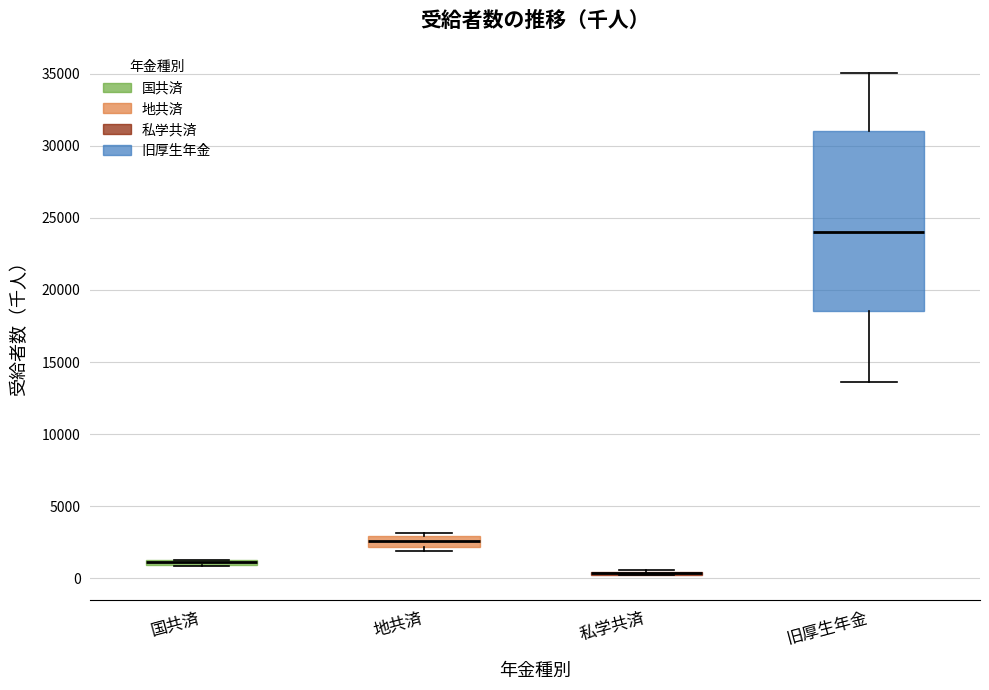

Where does the median line of the box for 旧厚生年金 sit on the y-axis? The values are not printed on the chart, so give them approximately, as read against the axis.

24000